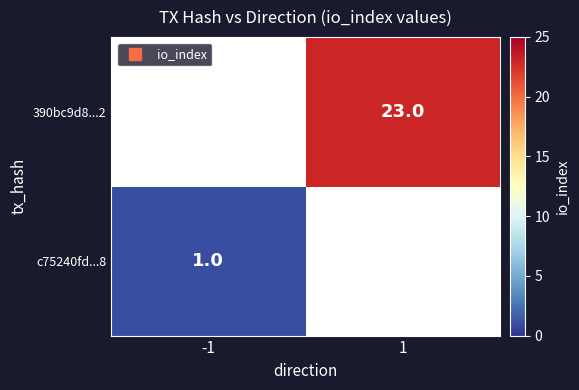

How many values in 390bc9d8...2 are above zero?

1